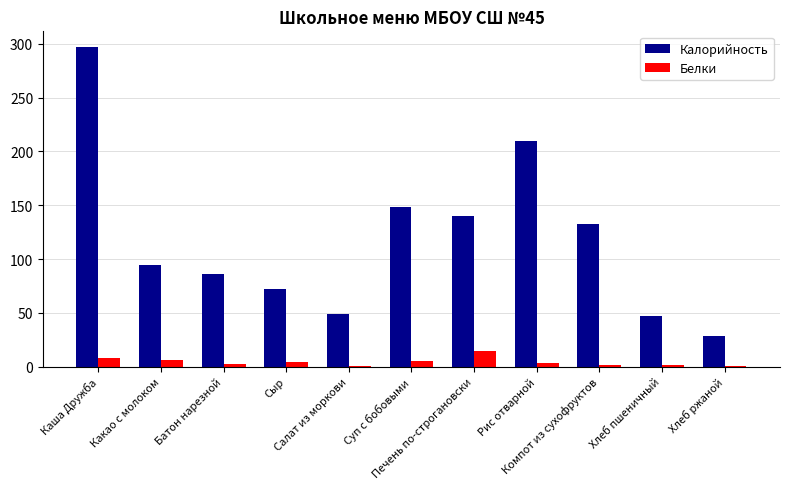

Count the number of data series in this chart.

2